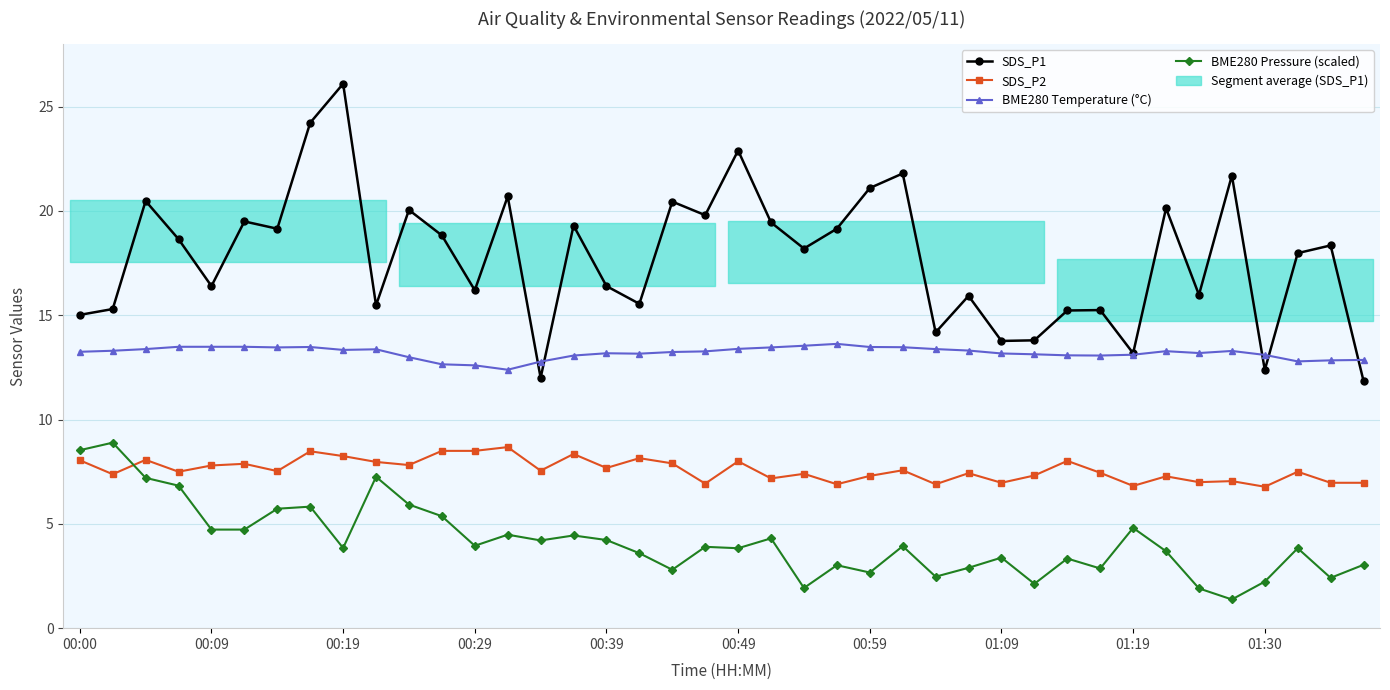

How many intersections are there between SDS_P2 and BME280 Pressure (scaled)?

1